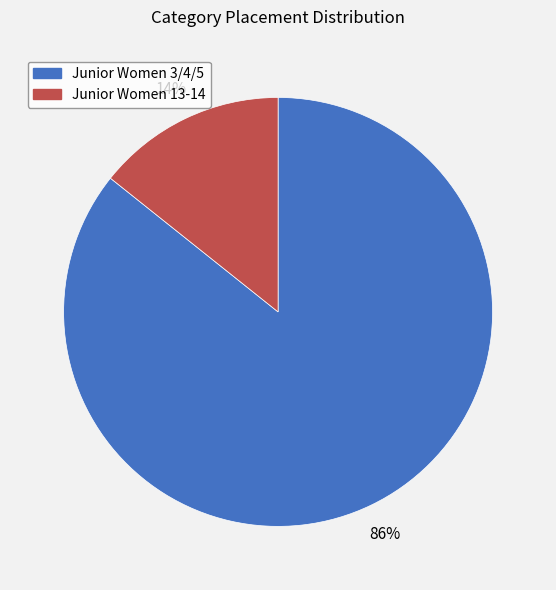

To the nearest percent, what portion does Junior Women 3/4/5 represent?

86%